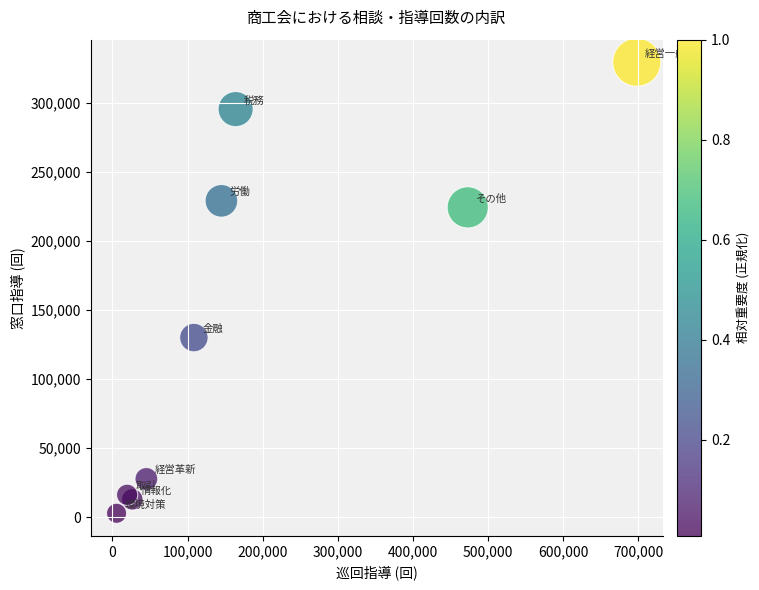

What Y value in the scatter plot is closest to 165948?

129887